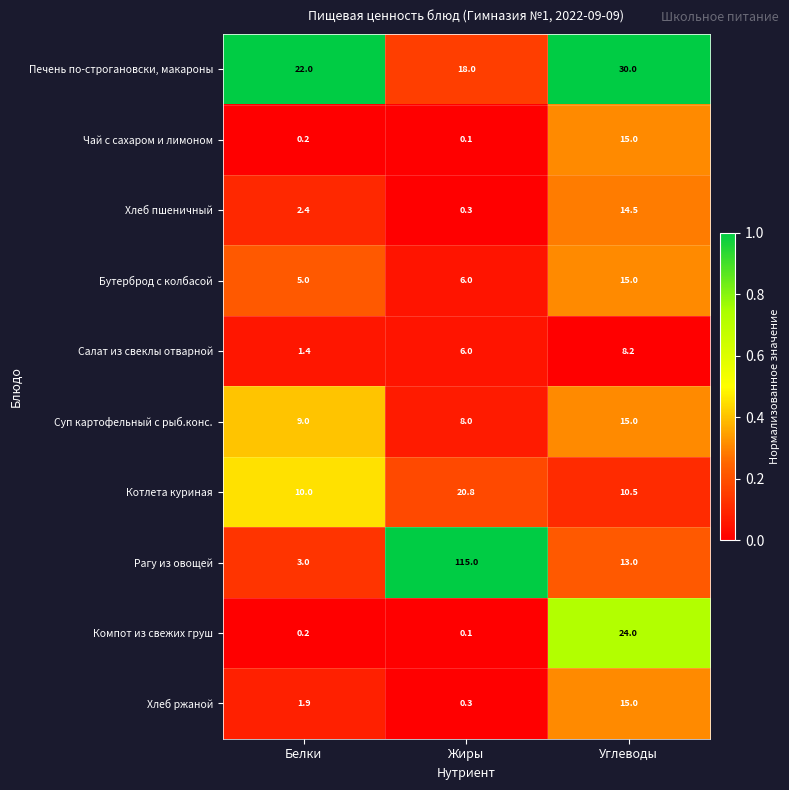

At which category is the sum across all series the highest?

Жиры